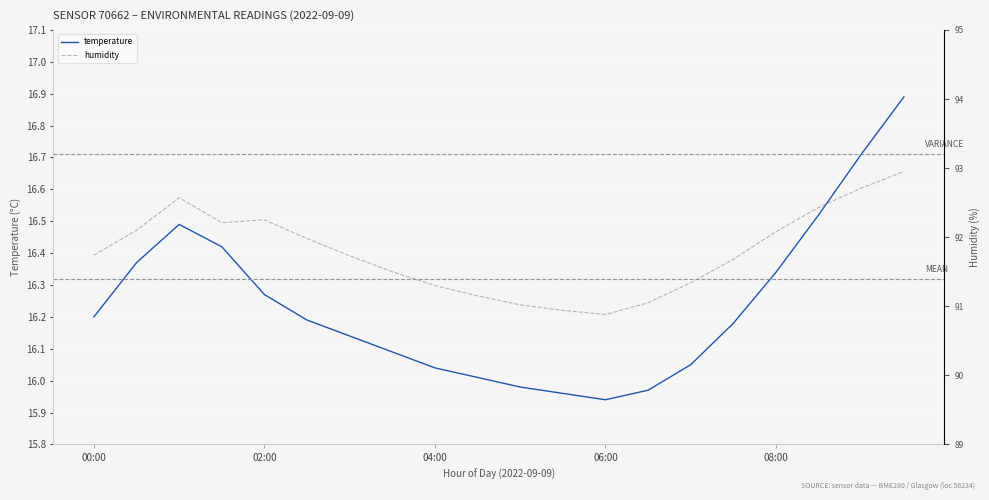

What is the value of the humidity point at the 17th from the left?

92.1